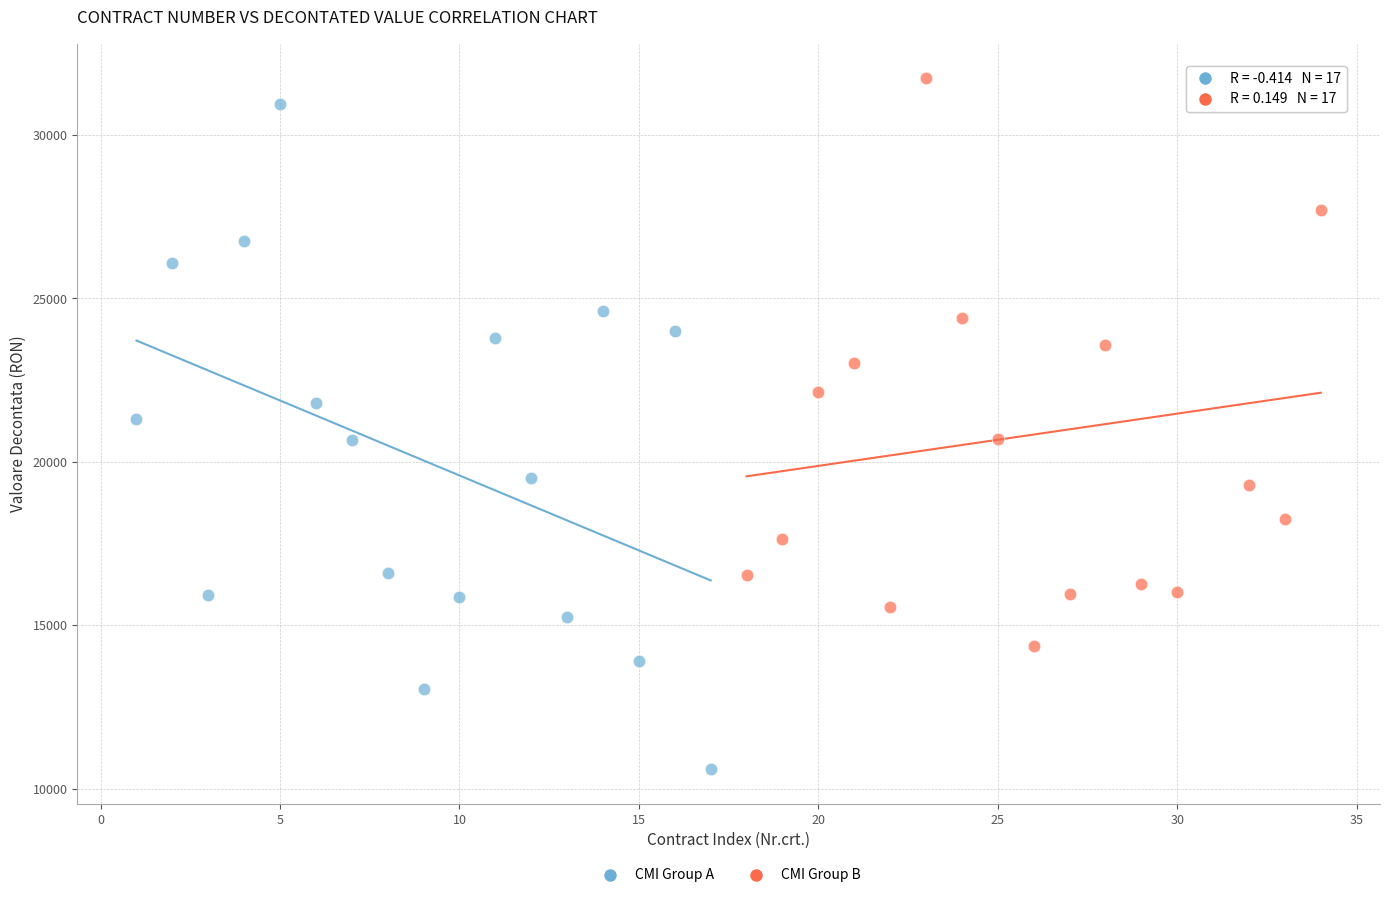

Which series has the widest spread of Y values?

CMI Group A